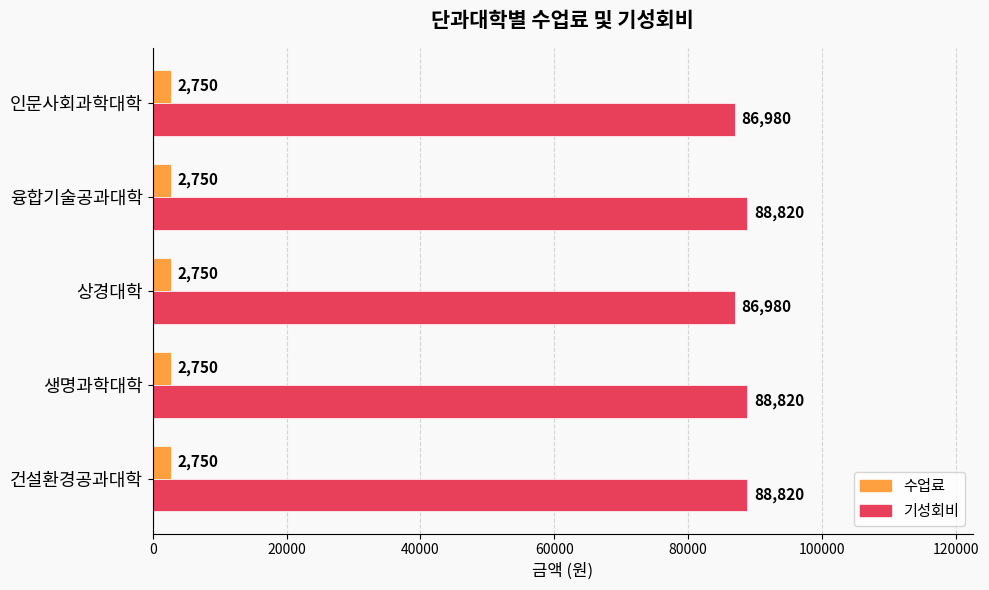

Is it true that 수업료 equals 2750 at 건설환경공과대학?

True